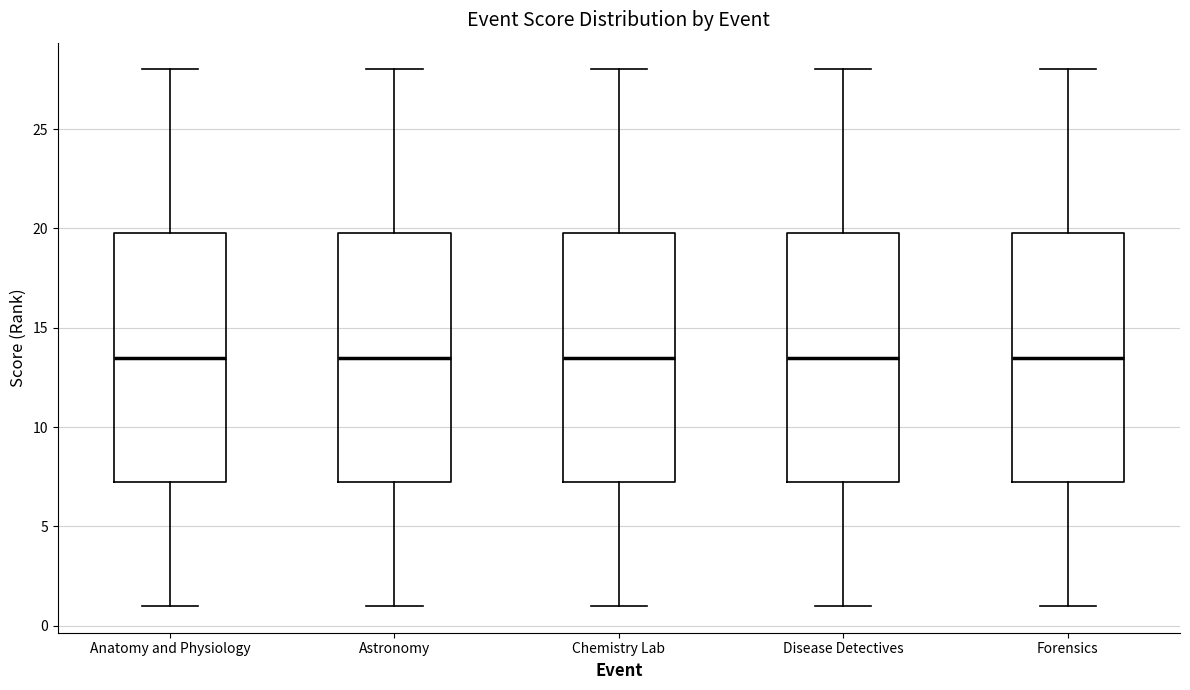

Reading left to right, read every box against the y-axis: the position of its median line, the range the box covers, and the ends of its whiskers. The values are not printed on the chart, so give them approximately, as read against the axis.

Anatomy and Physiology: median 13.5, box 7.5 to 20.0, whiskers 1.0 to 28.0
Astronomy: median 13.5, box 7.5 to 20.0, whiskers 1.0 to 28.0
Chemistry Lab: median 13.5, box 7.5 to 20.0, whiskers 1.0 to 28.0
Disease Detectives: median 13.5, box 7.5 to 20.0, whiskers 1.0 to 28.0
Forensics: median 13.5, box 7.5 to 20.0, whiskers 1.0 to 28.0